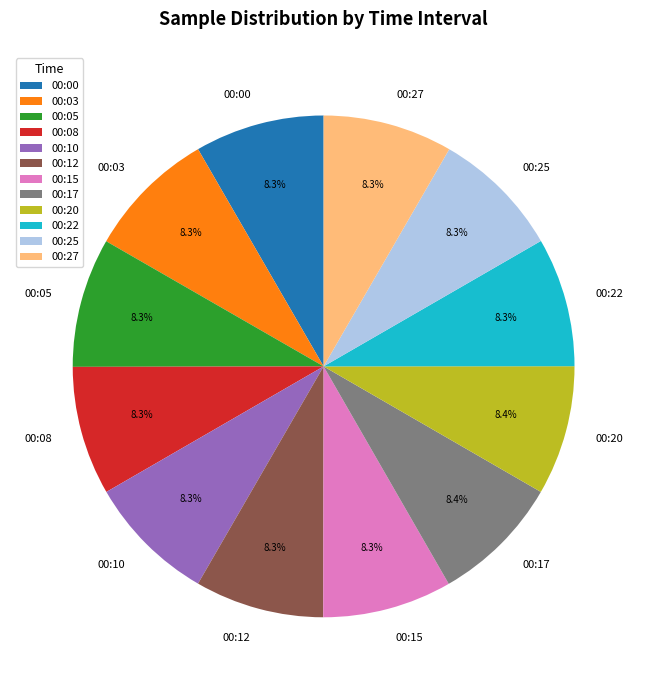

Is there a majority slice in this chart?

No